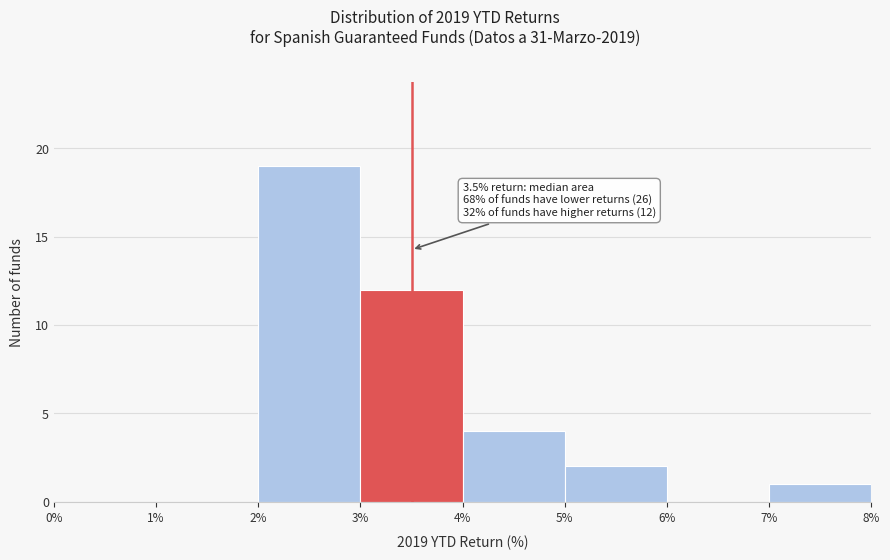

Which range on the x-axis has the tallest bar?

2% to 3%